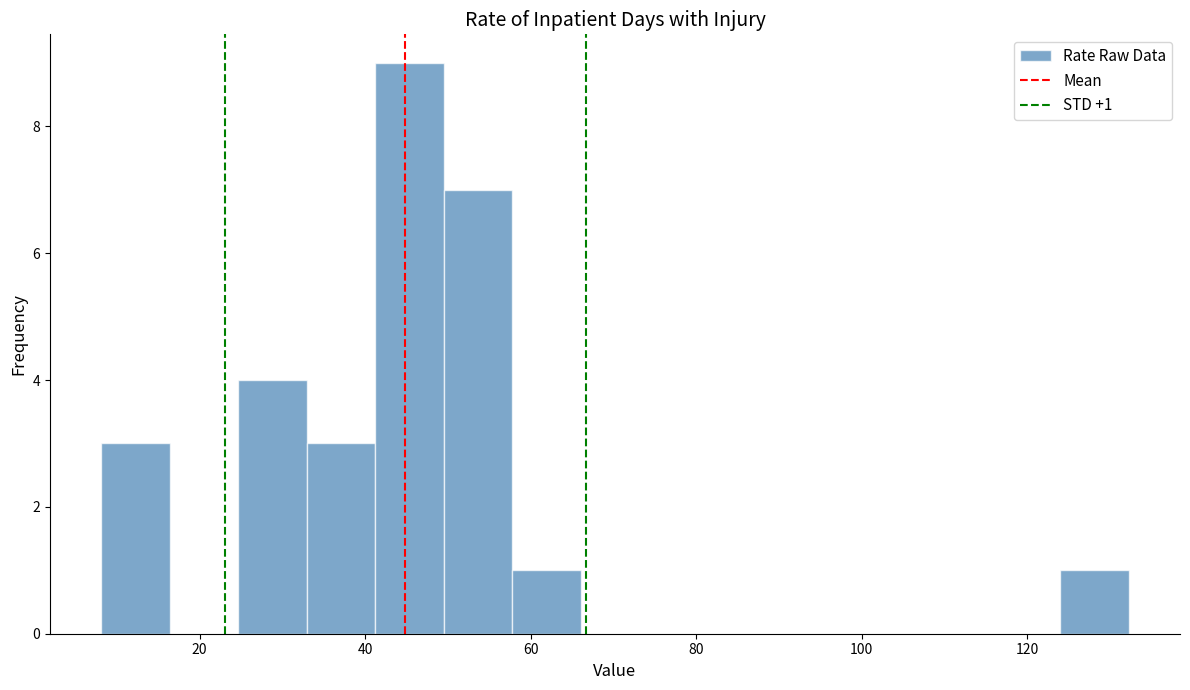

Over which range of the x-axis is the bar tallest?

42 to 50